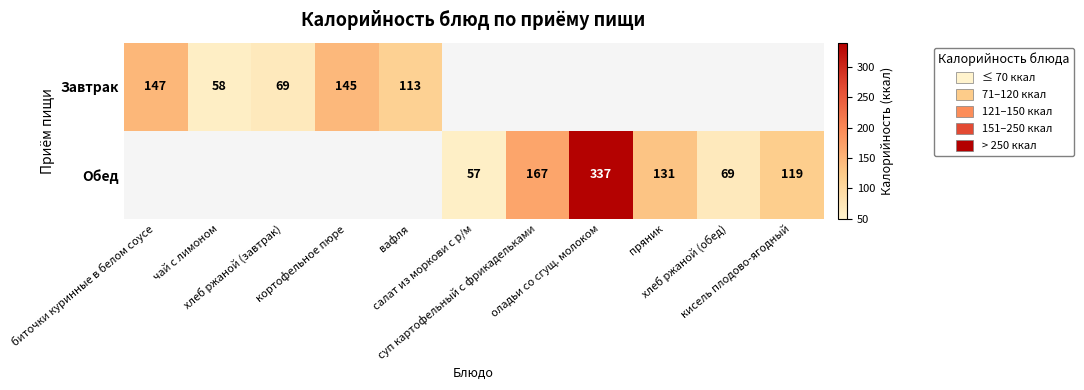

List the series in order of their overall mean, highest first.

Обед, Завтрак